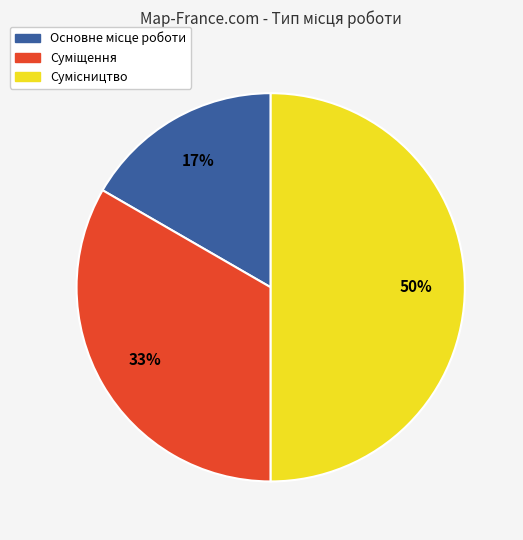

To the nearest percent, what is the difference between the largest and smallest slice percentages?

33%